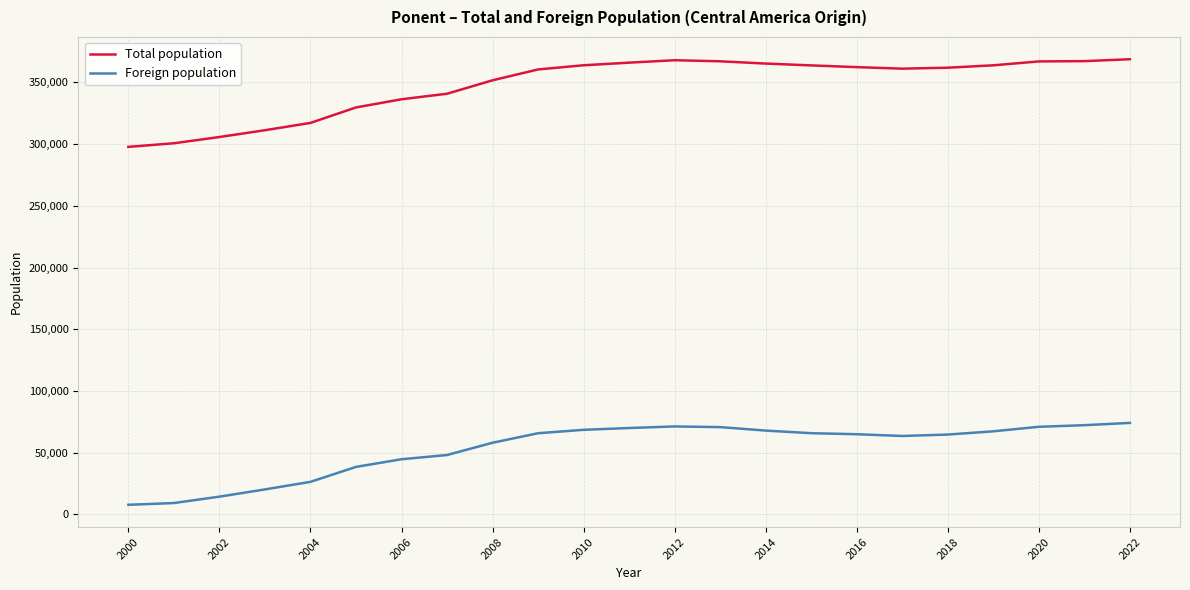

True or false: Foreign population and Total population cross at least once.

False